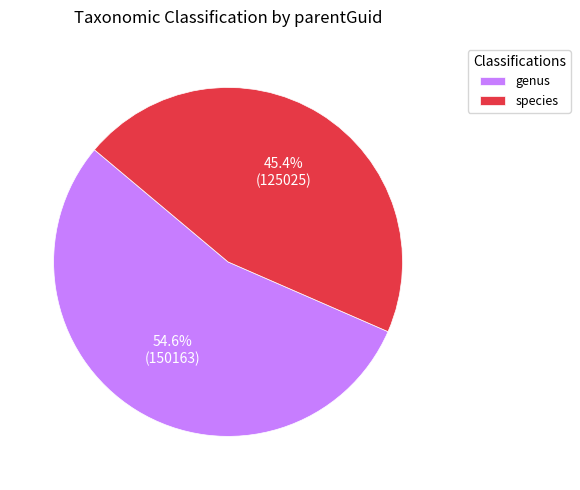

To the nearest percent, what is the difference between the largest and smallest slice percentages?

9%